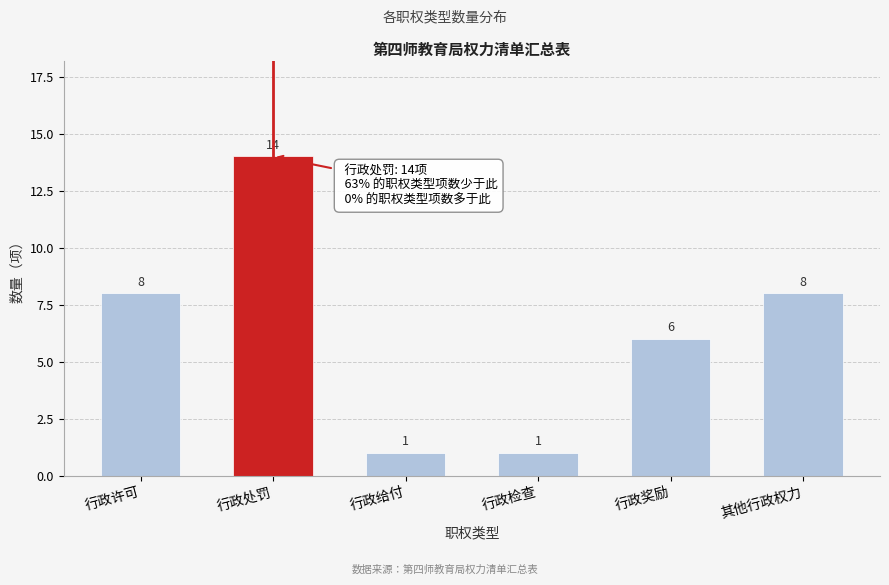

Reading left to right, list all the values displayed in this chart.

8	14	1	1	6	8